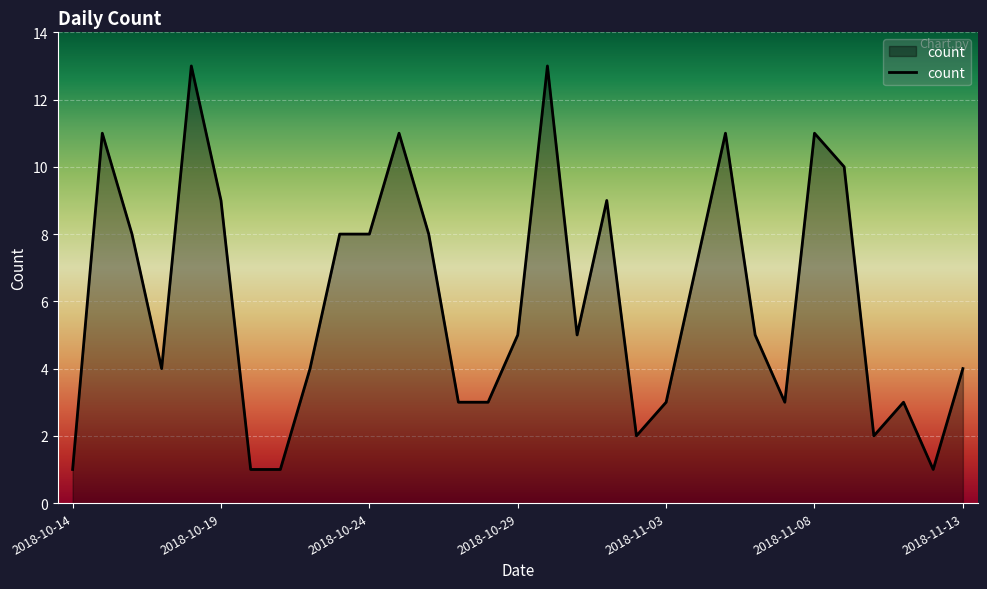

True or false: there are more than 0 points higher than both neighbors.

True